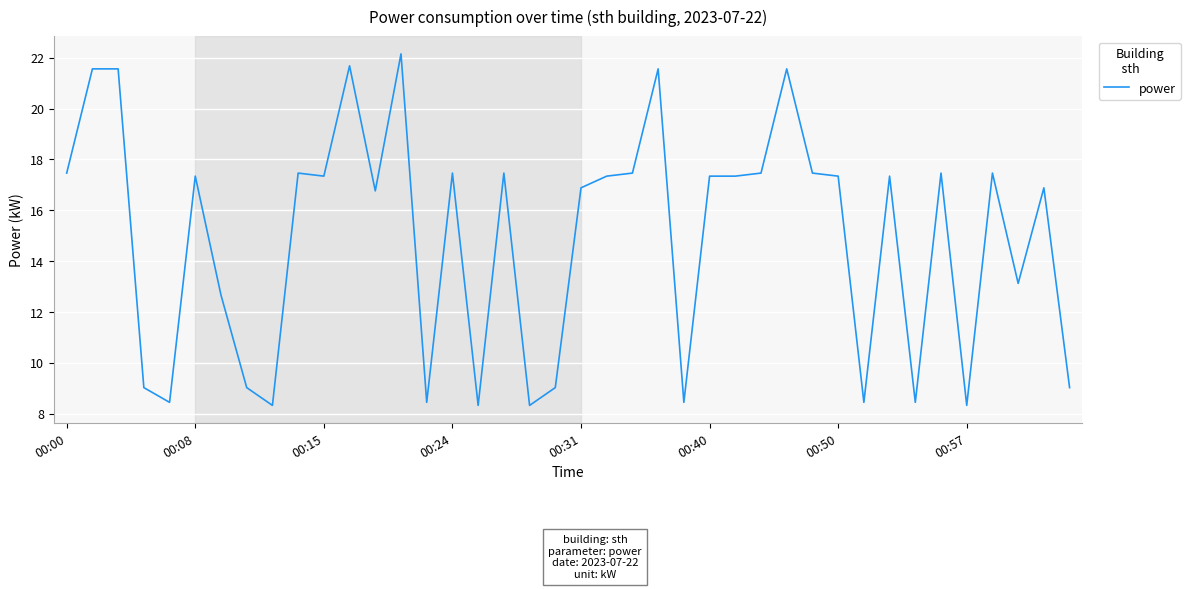

What is the smallest value displayed?

8.3